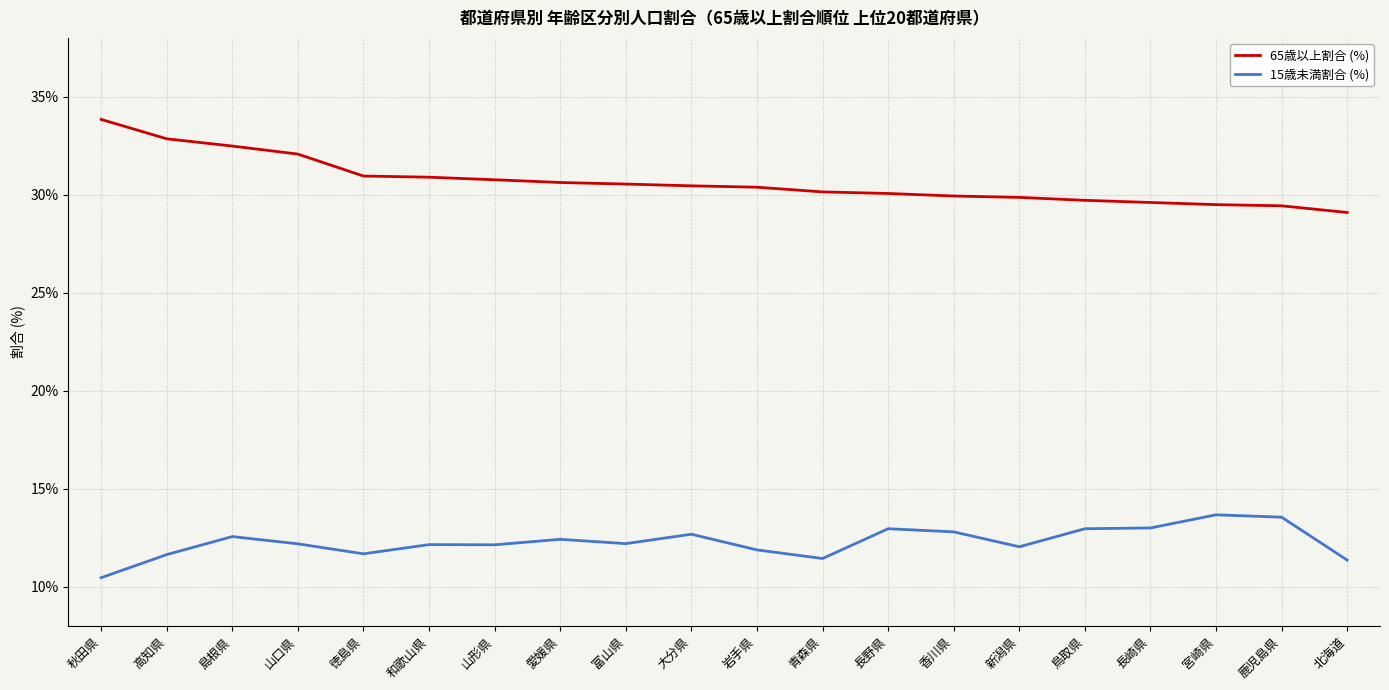

What position from the left is 秋田県?

1